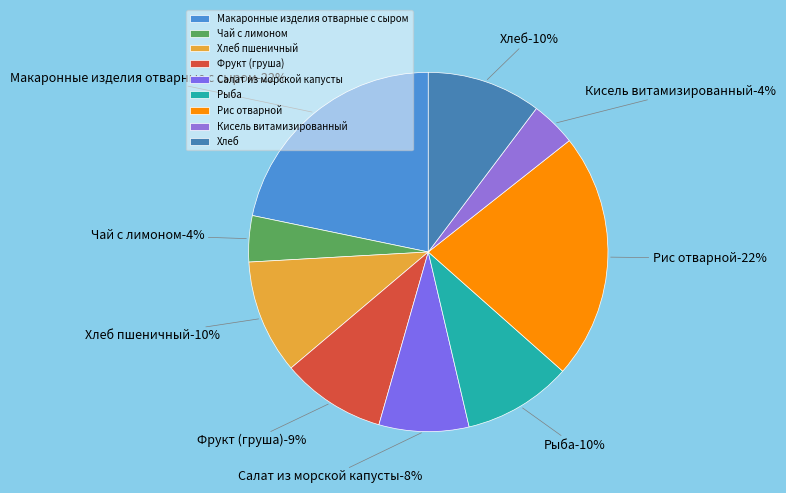

Rank the categories by value from lowest to highest.

Кисель витамизированный, Чай с лимоном, Салат из морской капусты, Фрукт (груша), Рыба, Хлеб пшеничный, Хлеб, Макаронные изделия отварные с сыром, Рис отварной